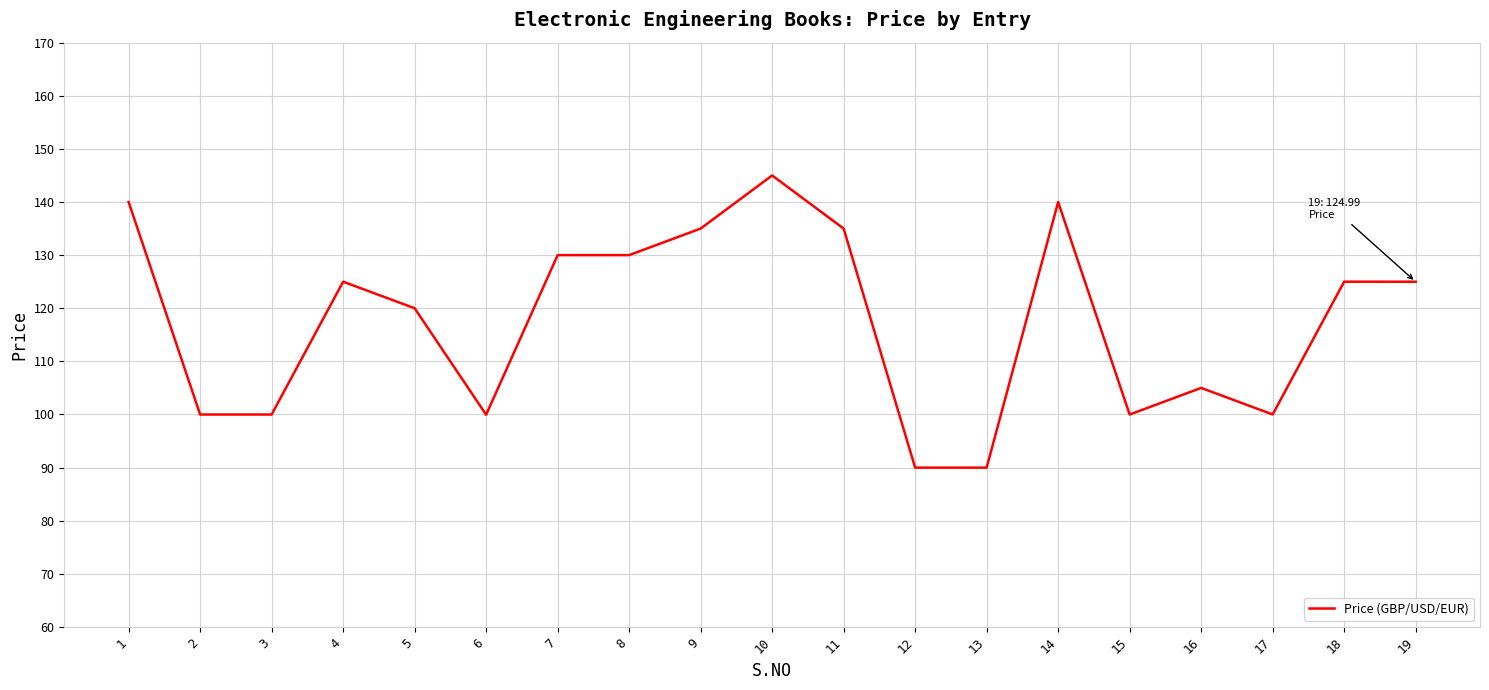

Reading left to right, extract all data points from this chart.

1=140.0	2=100.0	3=100.0	4=125.0	5=120.0	6=100.0	7=130.0	8=130.0	9=135.0	10=145.0	11=135.0	12=90.0	13=90.0	14=140.0	15=100.0	16=105.0	17=100.0	18=125.0	19=125.0